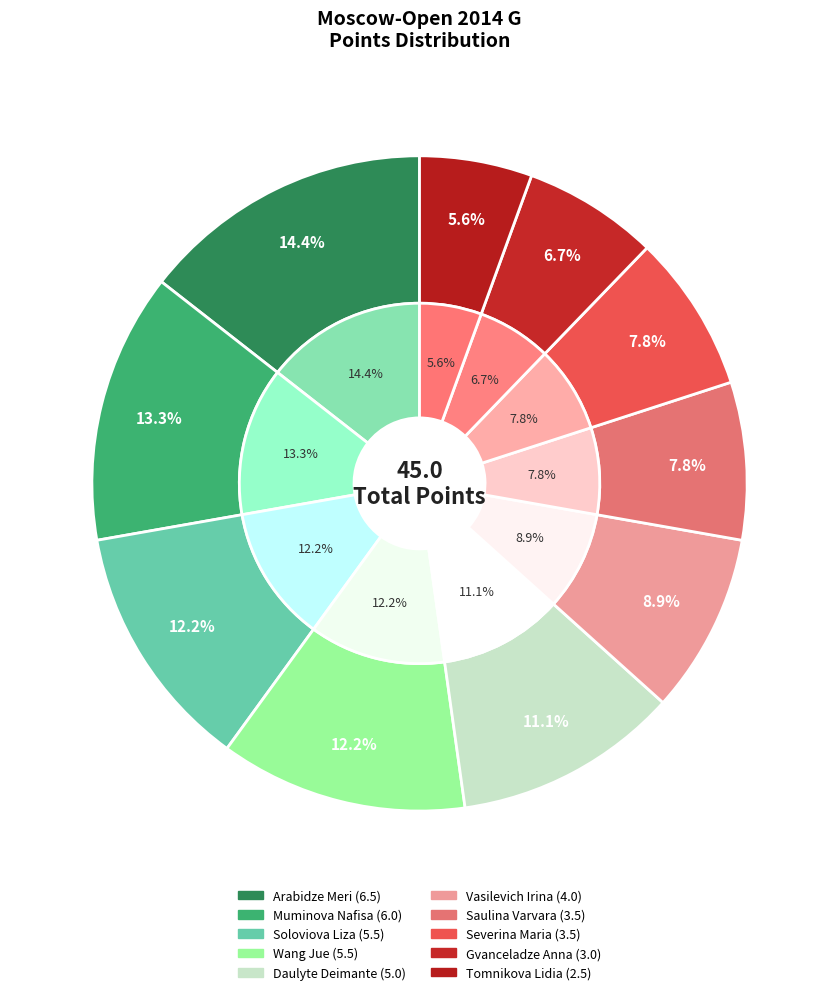

What percentage do Wang Jue and Daulyte Deimante together represent?

23.3%